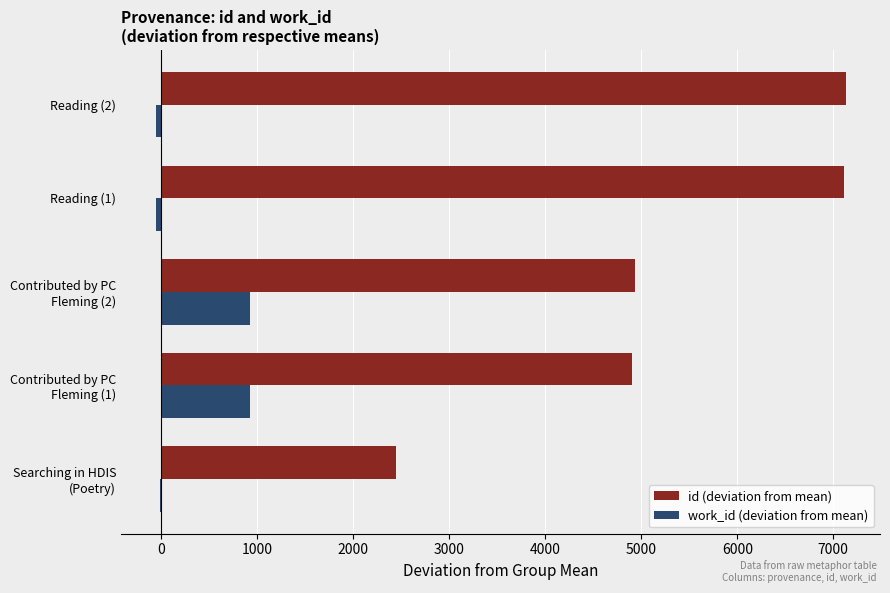

Which series has the largest total across all categories?

id (deviation from mean)